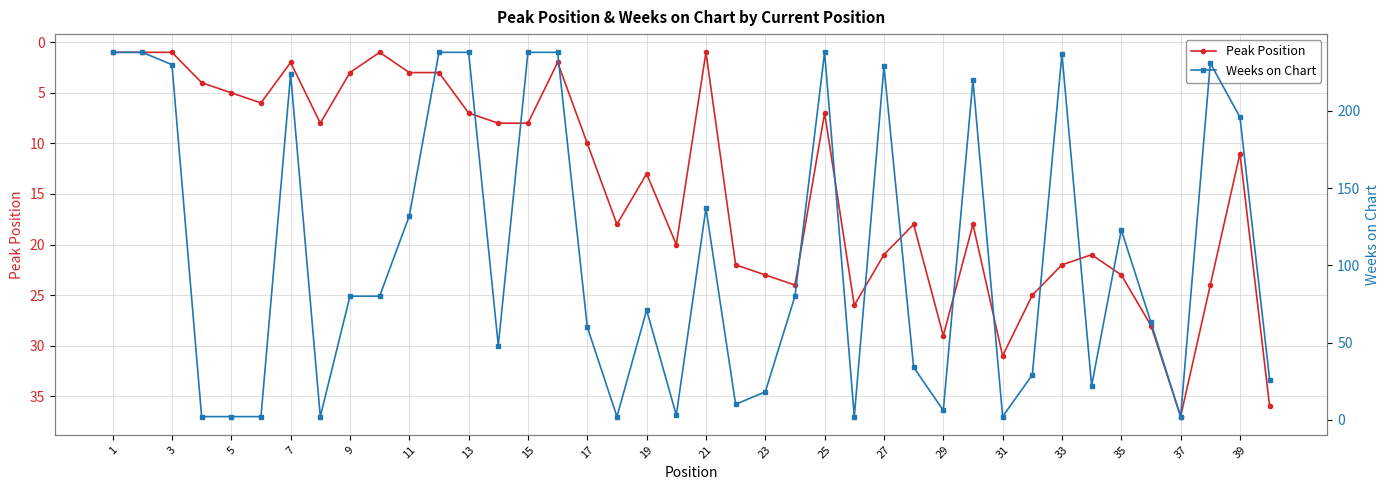

What are all the series names shown in the legend?

Peak Position, Weeks on Chart